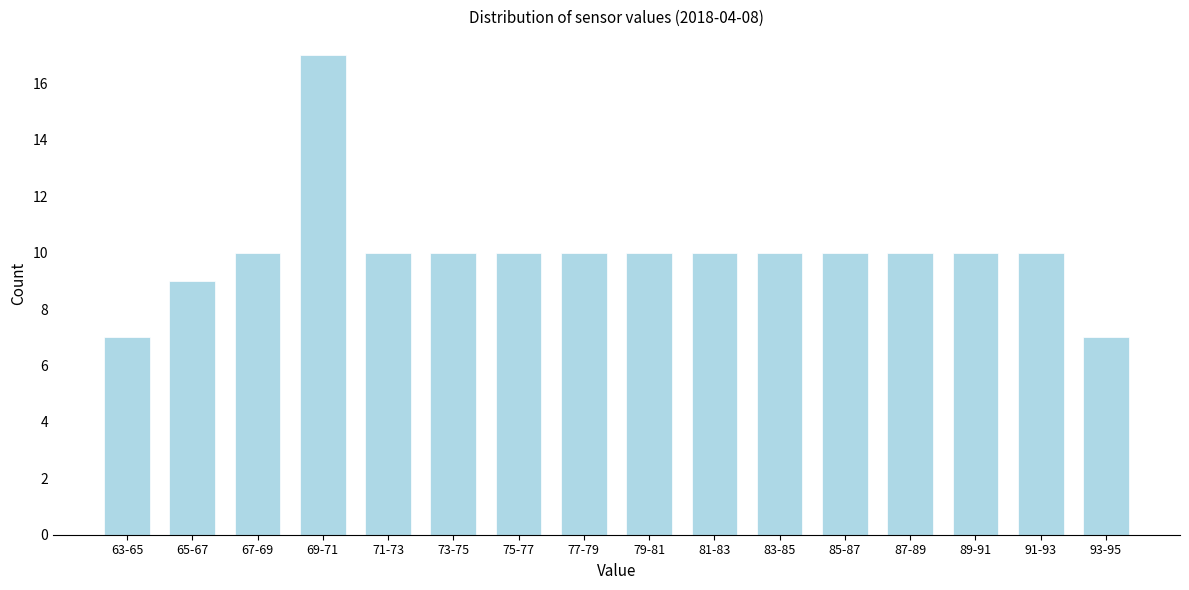

Reading left to right, extract all data points from this chart.

7	9	10	17	10	10	10	10	10	10	10	10	10	10	10	7